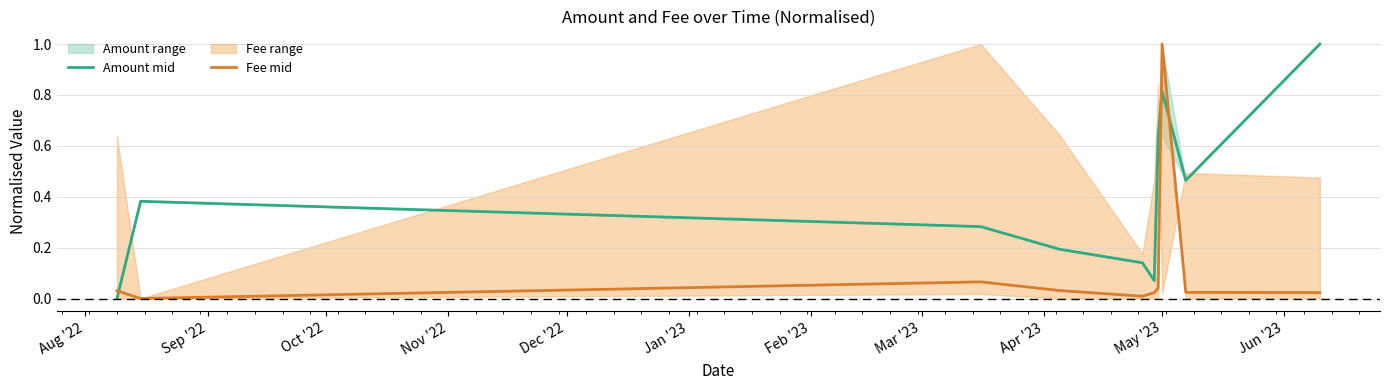

True or false: Amount mid and Fee mid intersect in this chart.

True